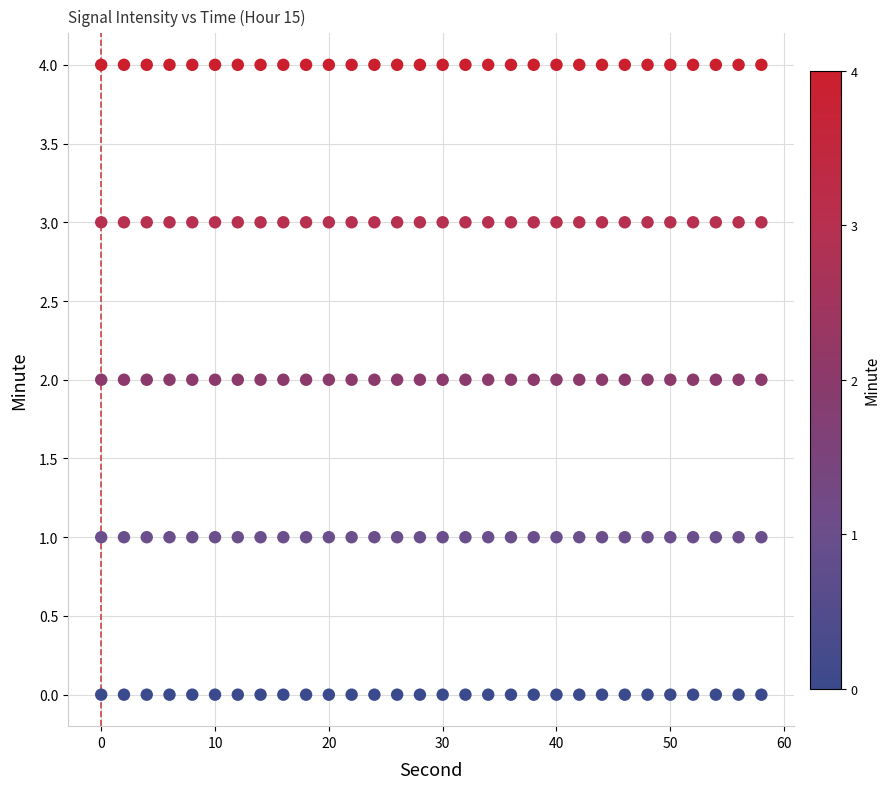

How many points are shown in the scatter plot?

150